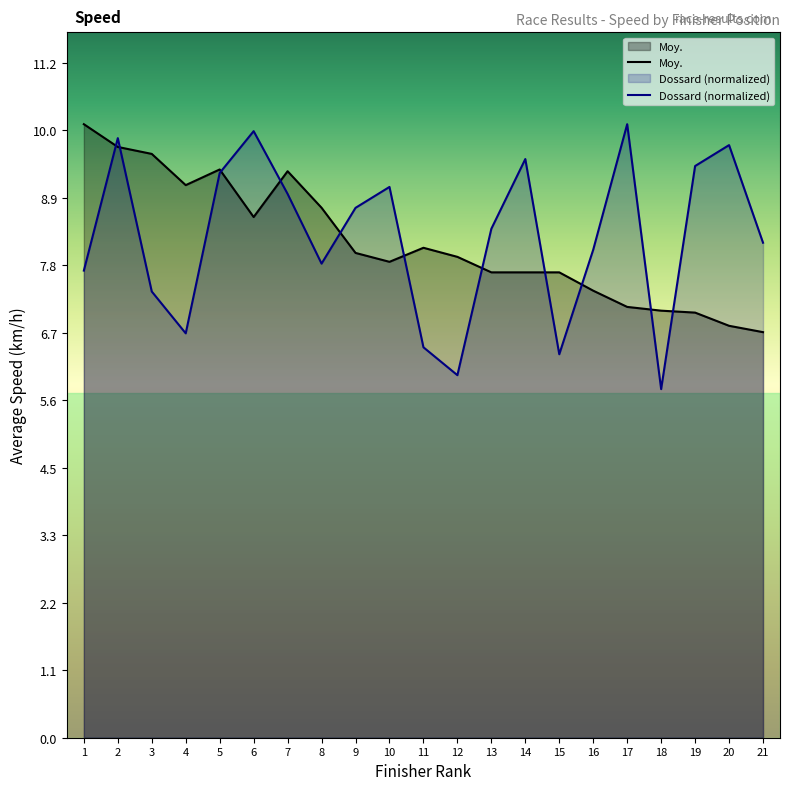

What value does the Moy. series have at 11?

8.1